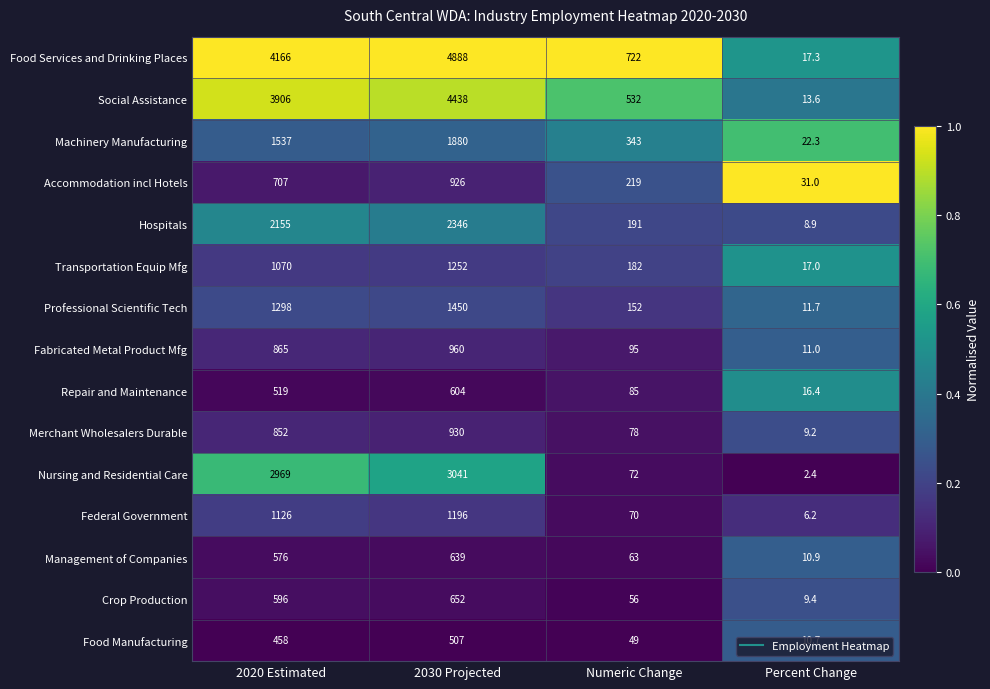

What is the difference between the Federal Government values at 2030 Projected and Numeric Change?

1126.0